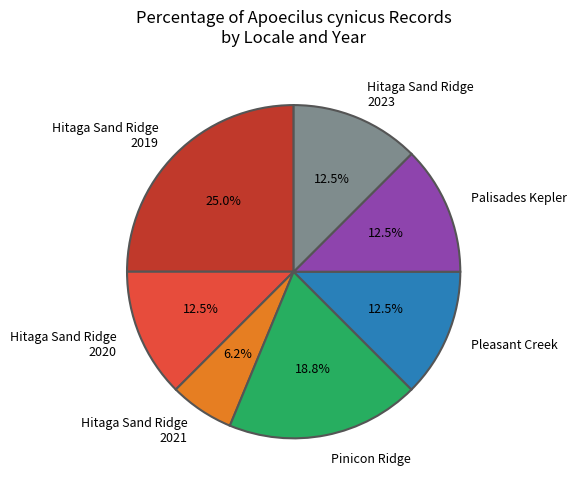

Does any single category account for the majority?

No